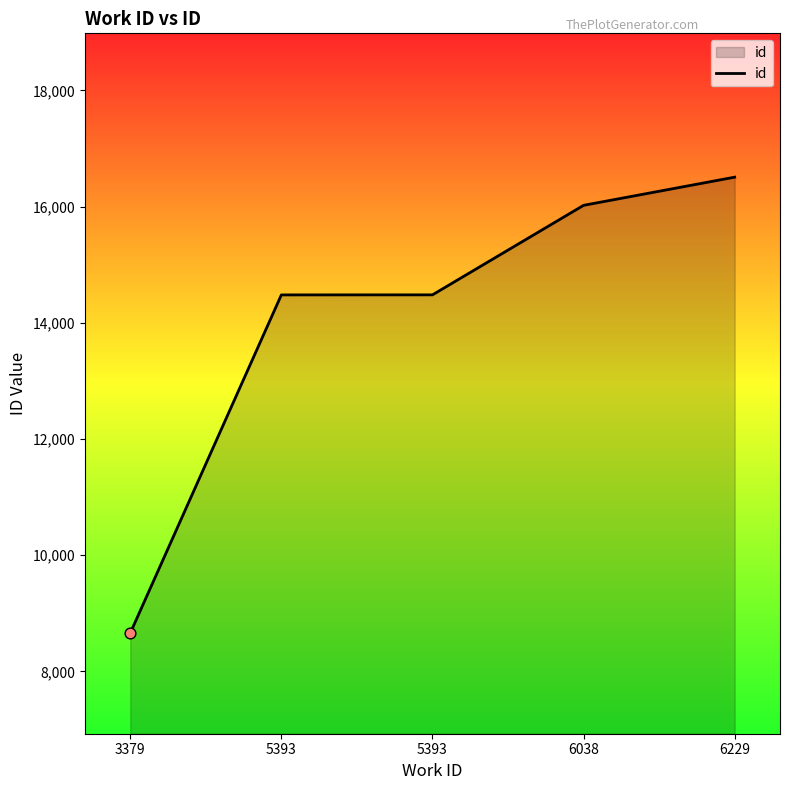

Approximately how many times larger is the value at 5393 compared to 6038?

0.9